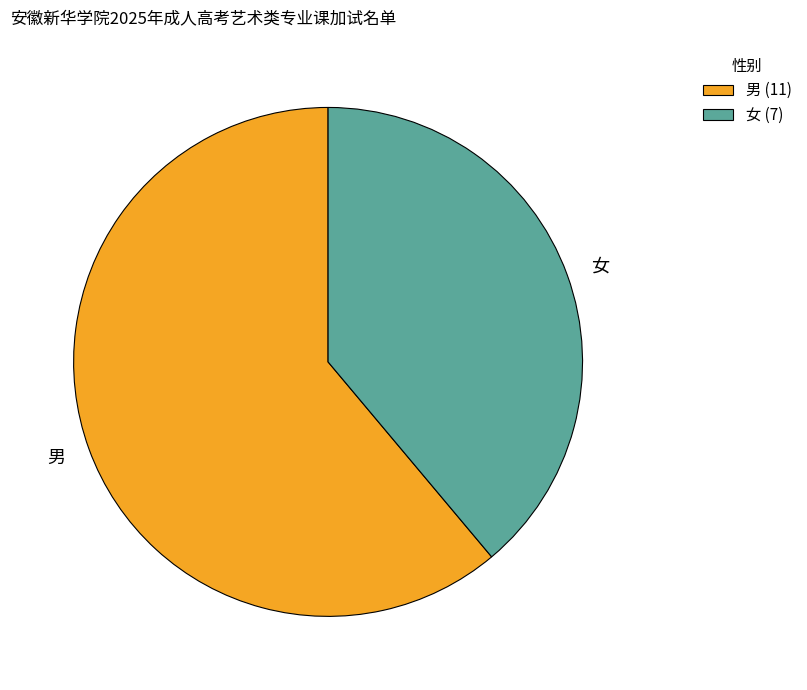

Which has a higher value, 男 or 女?

男